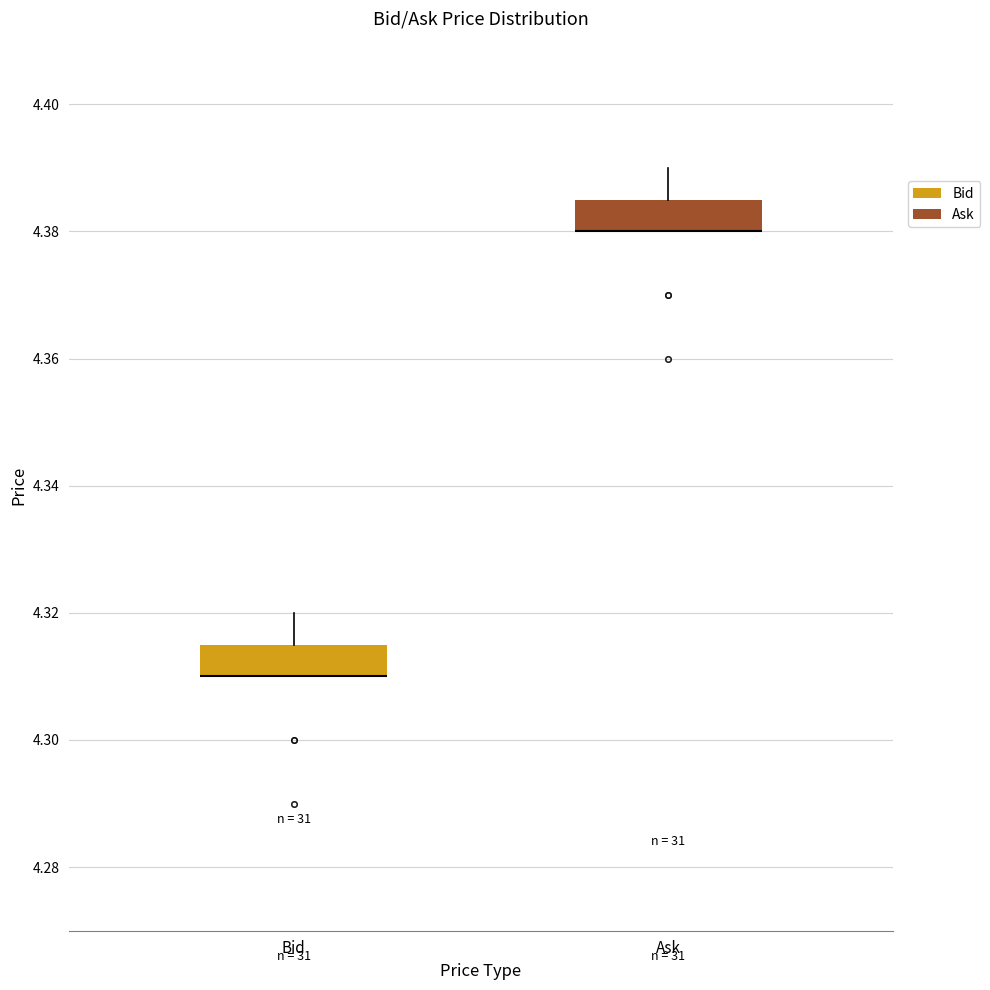

Reading left to right, read every box against the y-axis: the position of its median line, the range the box covers, and the ends of its whiskers. The values are not printed on the chart, so give them approximately, as read against the axis.

Bid: median 4.310 (drawn on the box's lower edge), box 4.310 to 4.316, whiskers 4.310 to 4.320
Ask: median 4.380 (drawn on the box's lower edge), box 4.380 to 4.386, whiskers 4.380 to 4.390